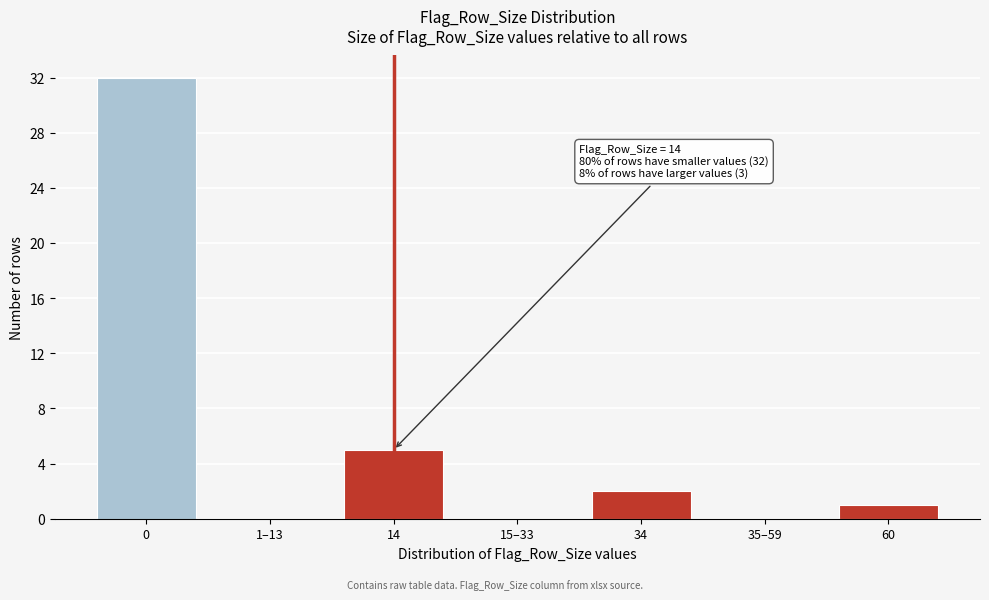

Reading left to right, extract all data points from this chart.

0=32	1–13=0	14=5	15–33=0	34=2	35–59=0	60=1